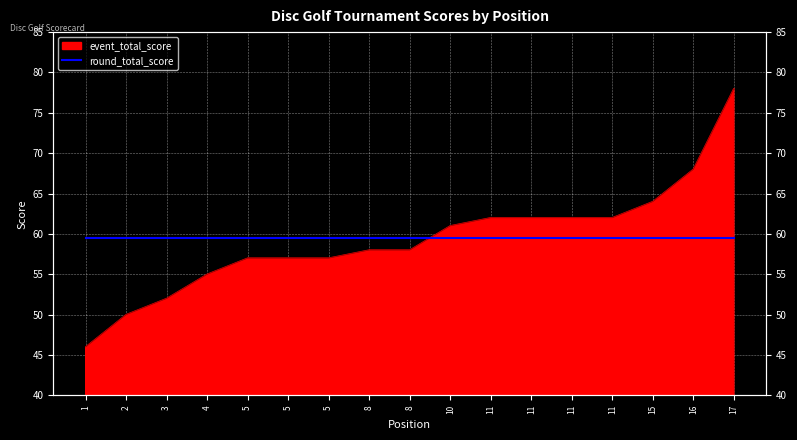

Where does the data first go above 58?

10